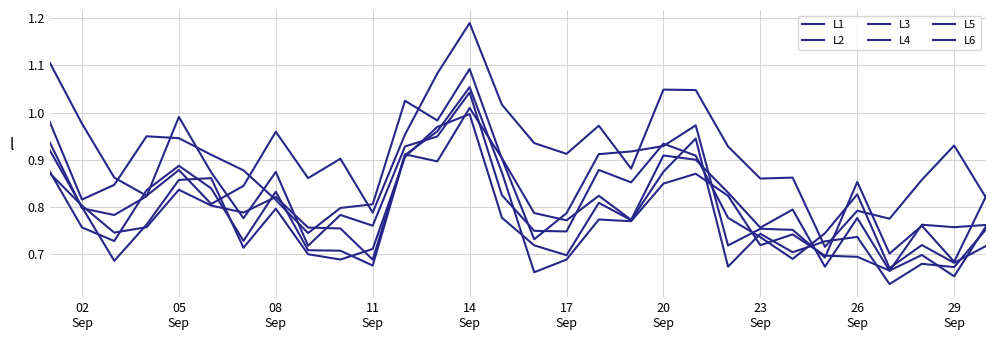

How many lines are shown in the chart?

6